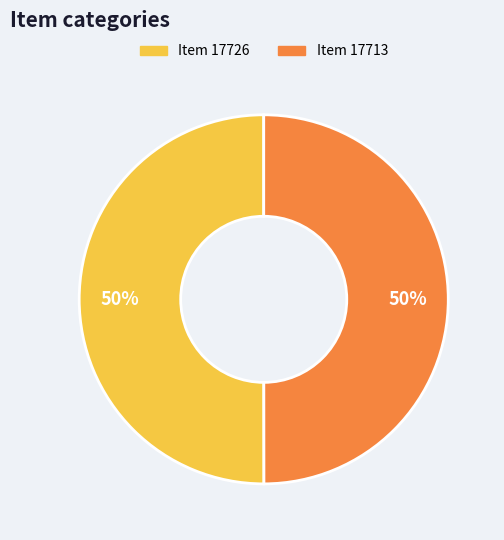

How many segments does this pie chart have?

2